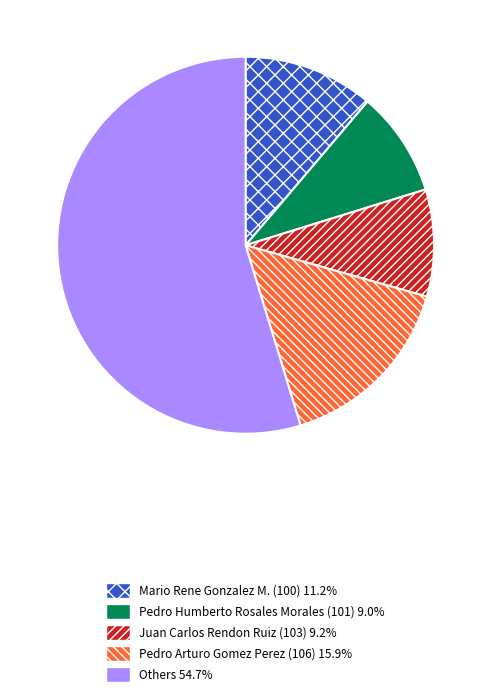

Does any single category account for the majority?

Yes